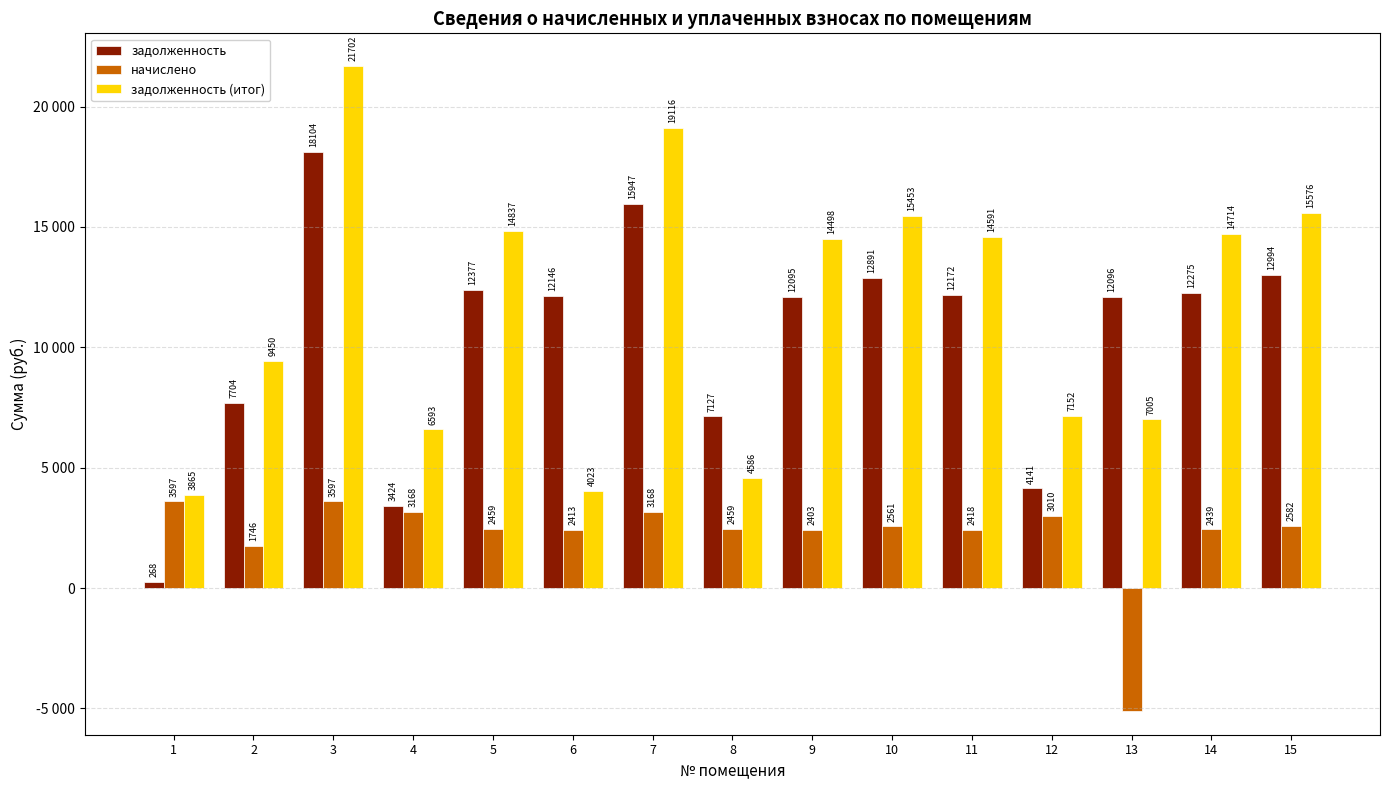

What are all the series names shown in the legend?

задолженность, начислено, задолженность (итог)